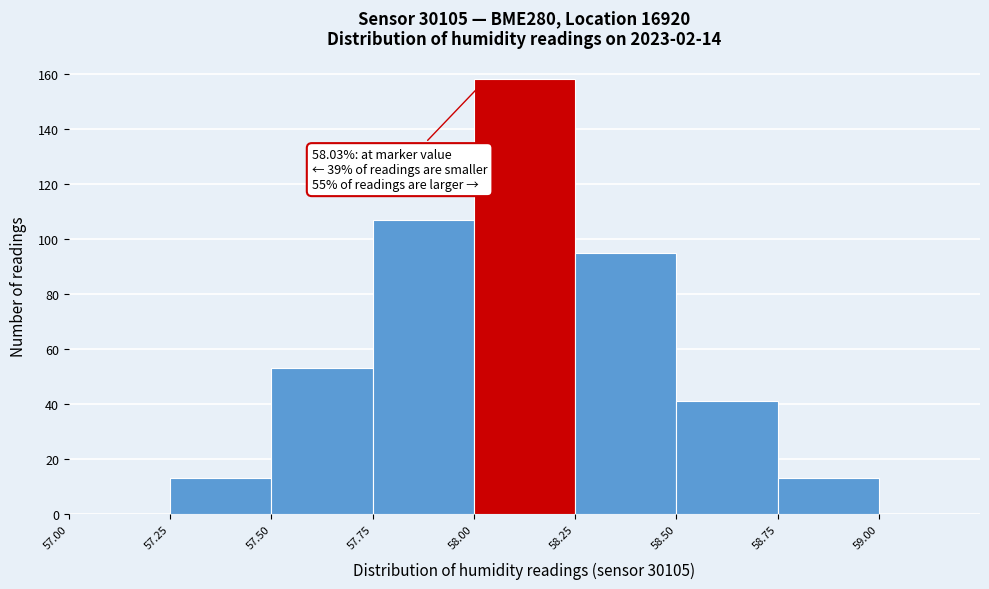

Which range on the x-axis has the tallest bar?

58.00 to 58.25